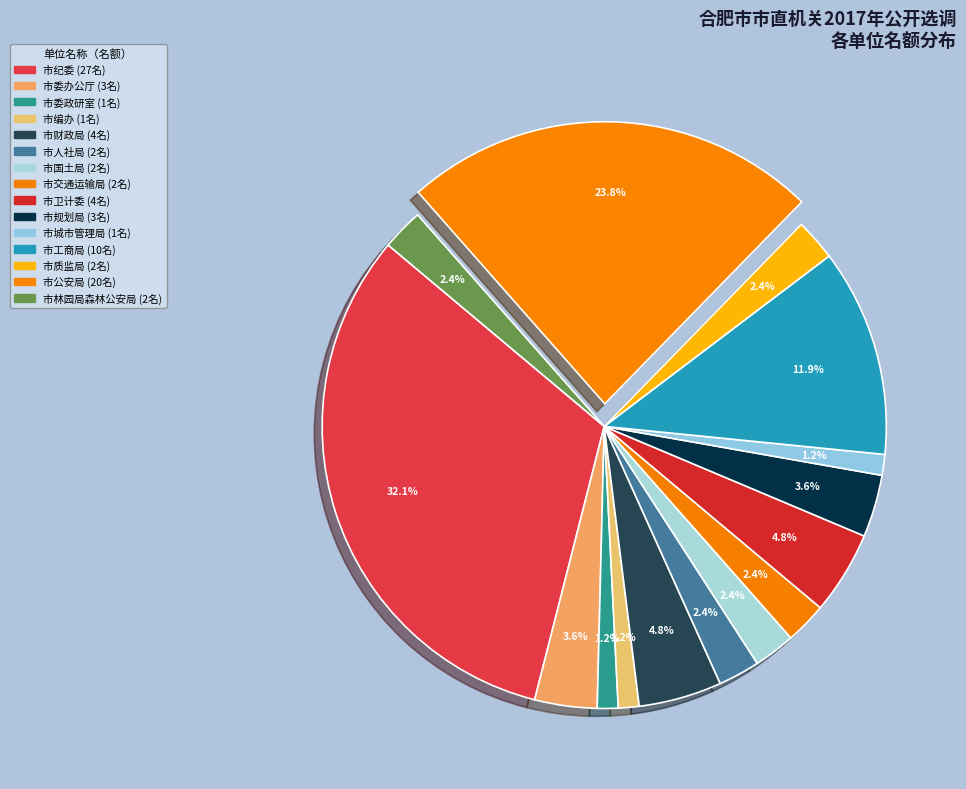

What portion of the pie excludes 市规划局?

96.4%